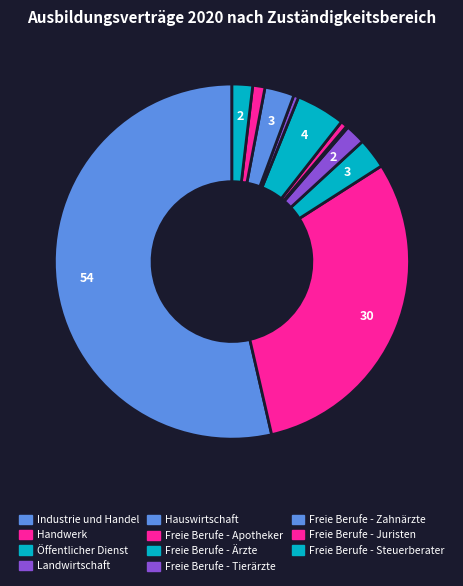

What percentage is the Öffentlicher Dienst slice, to the nearest percent?

3%